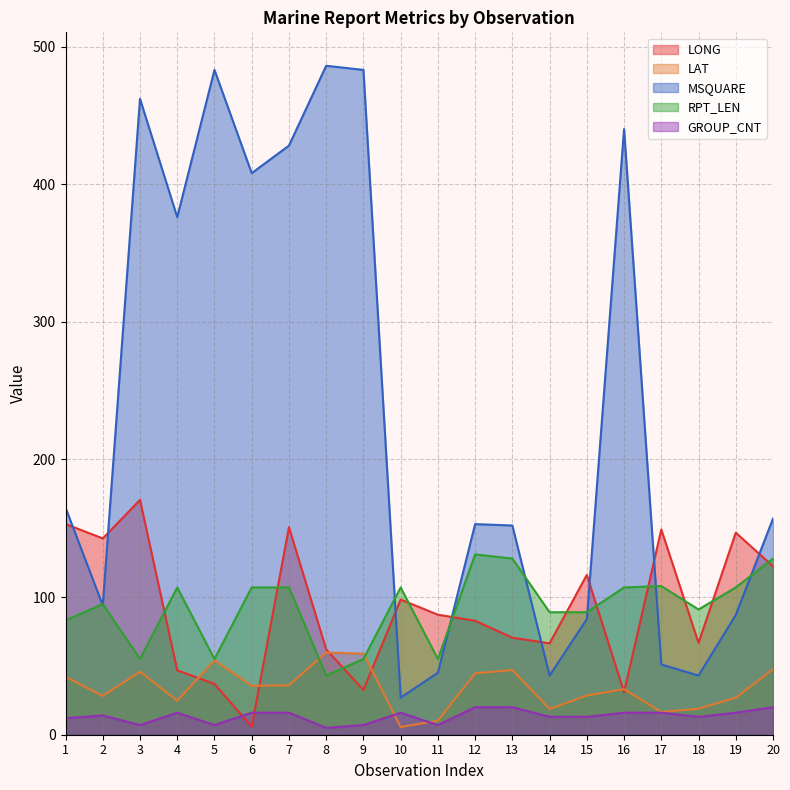

Which category has the lowest value across all series?

8